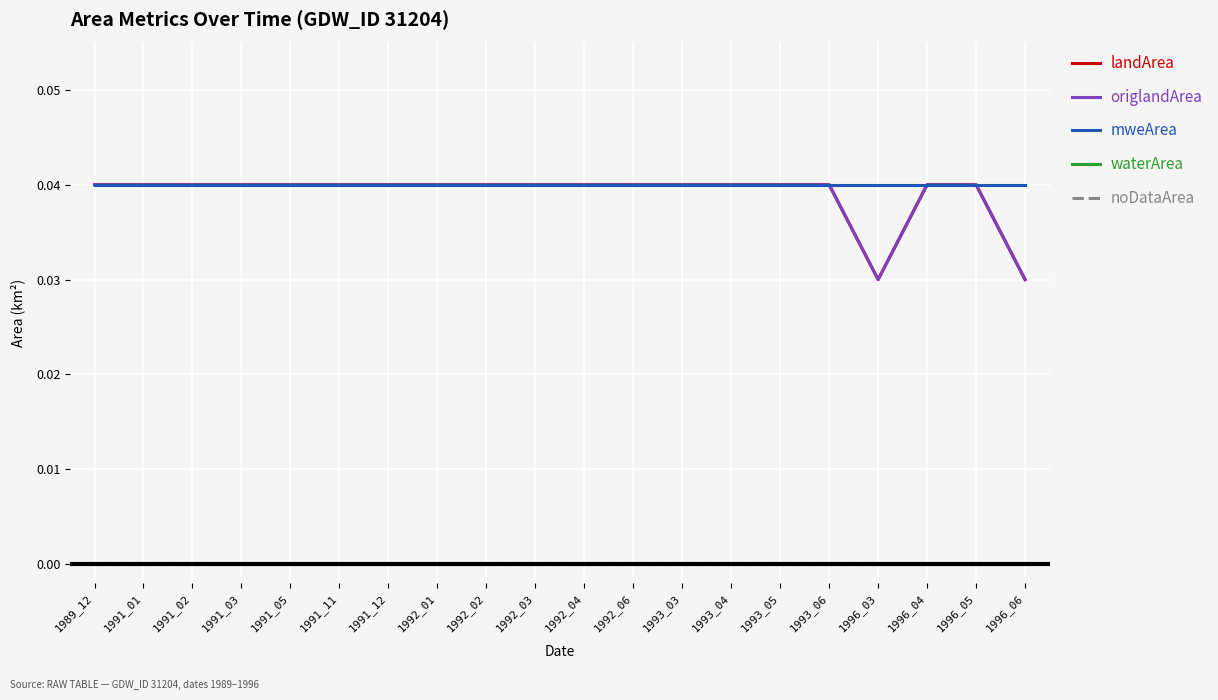

Which label corresponds to the smallest value in the chart?

1989_12